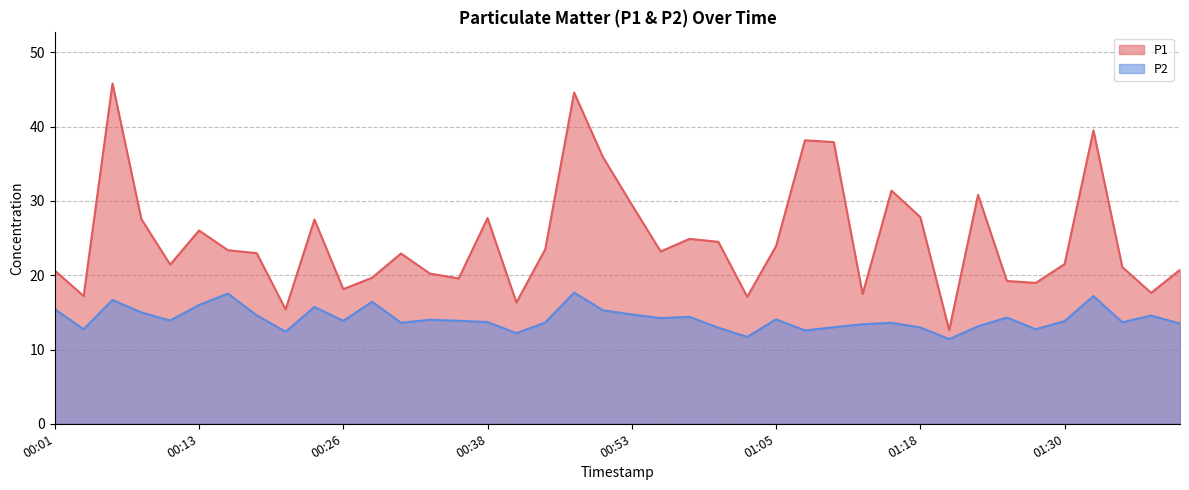

What is the difference between the P2 values at 00:01 and 00:06?

1.2